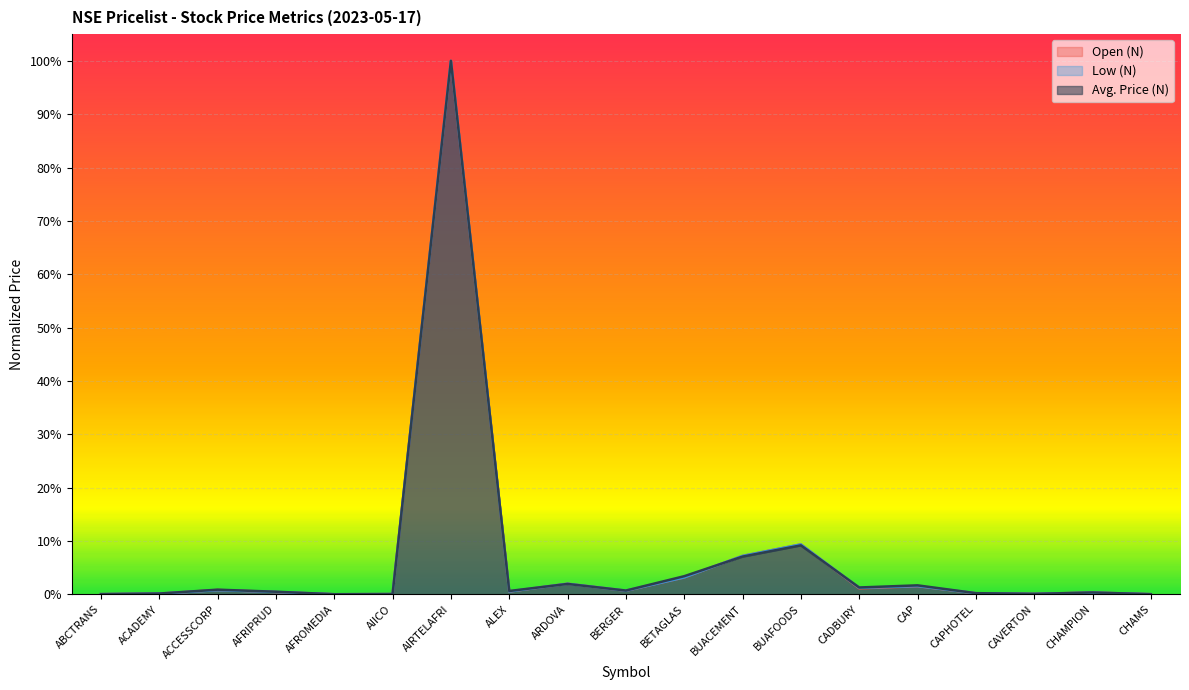

Count the number of data series in this chart.

3